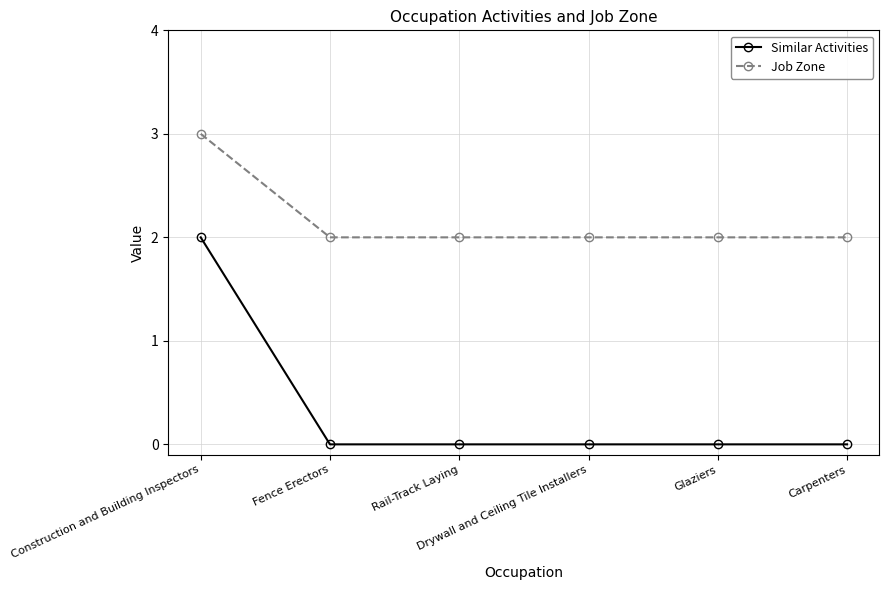

True or false: Similar Activities and Job Zone cross at least once.

False